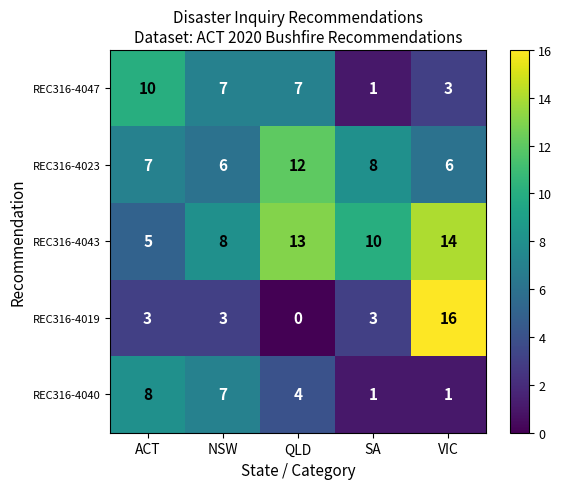

Which series has the largest range (max minus min)?

REC316-4019